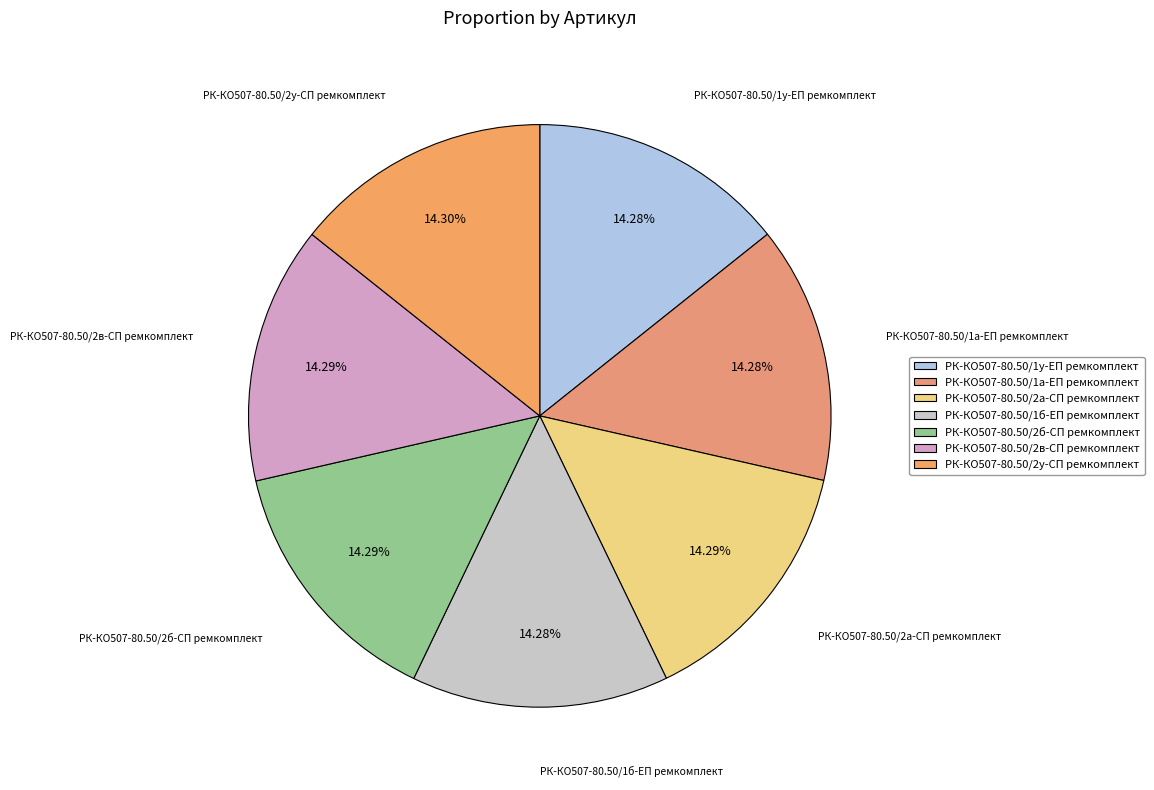

Is it true that РК-КО507-80.50/2у-СП ремкомплект is 3% of the pie?

False